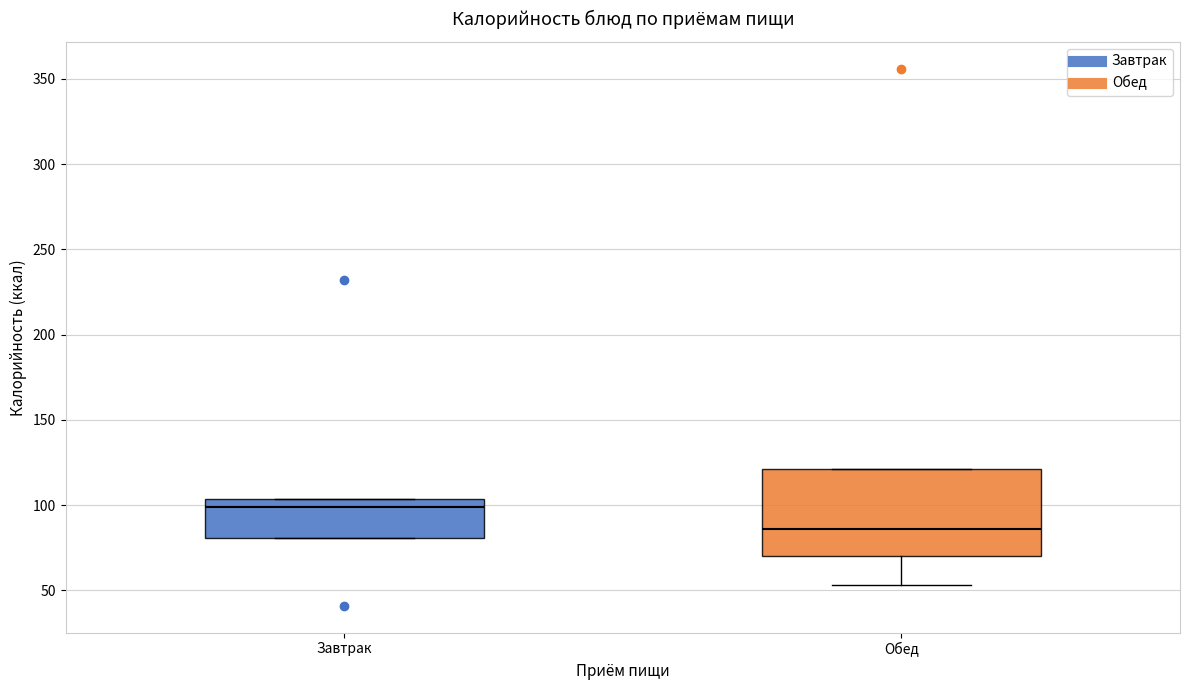

Which box is the tallest, from its lower edge to its upper edge?

Обед